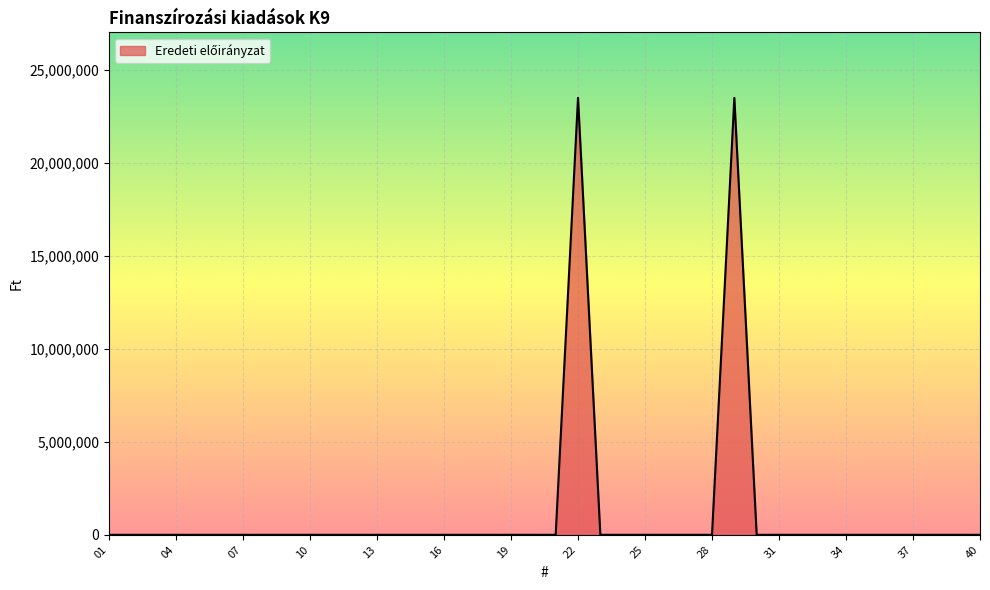

What is the difference between the maximum and minimum values?

23497200